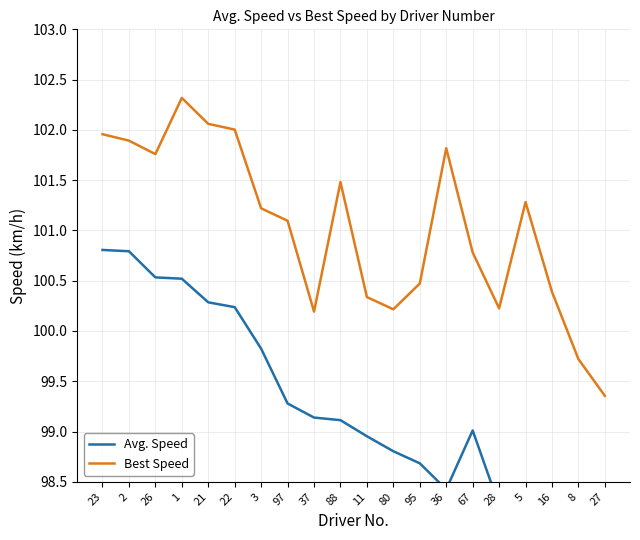

The Best Speed series shows 101.2 at 3. True or false?

True